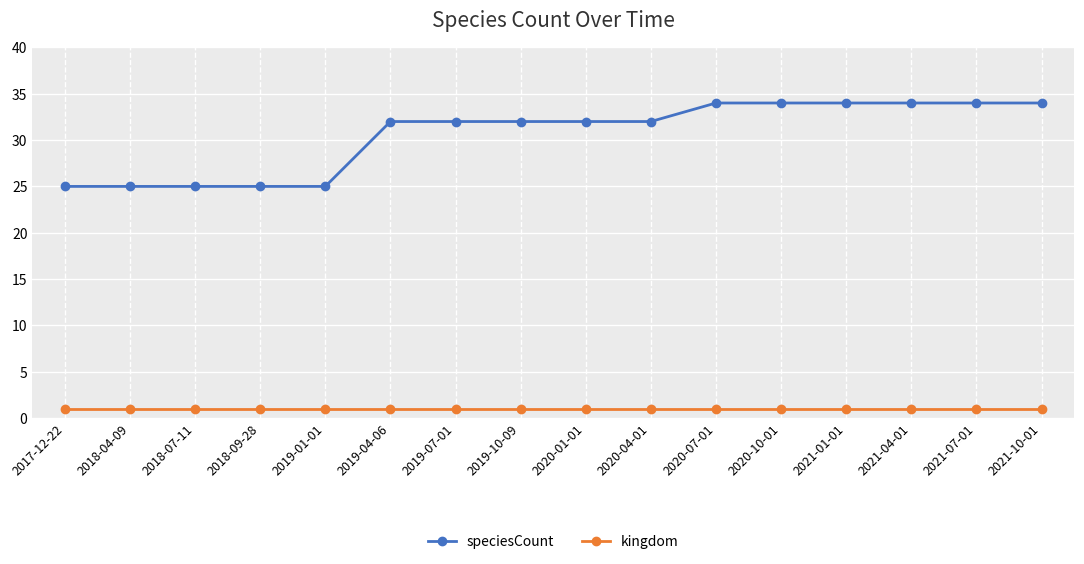

At how many categories does at least one series exceed 30?

11